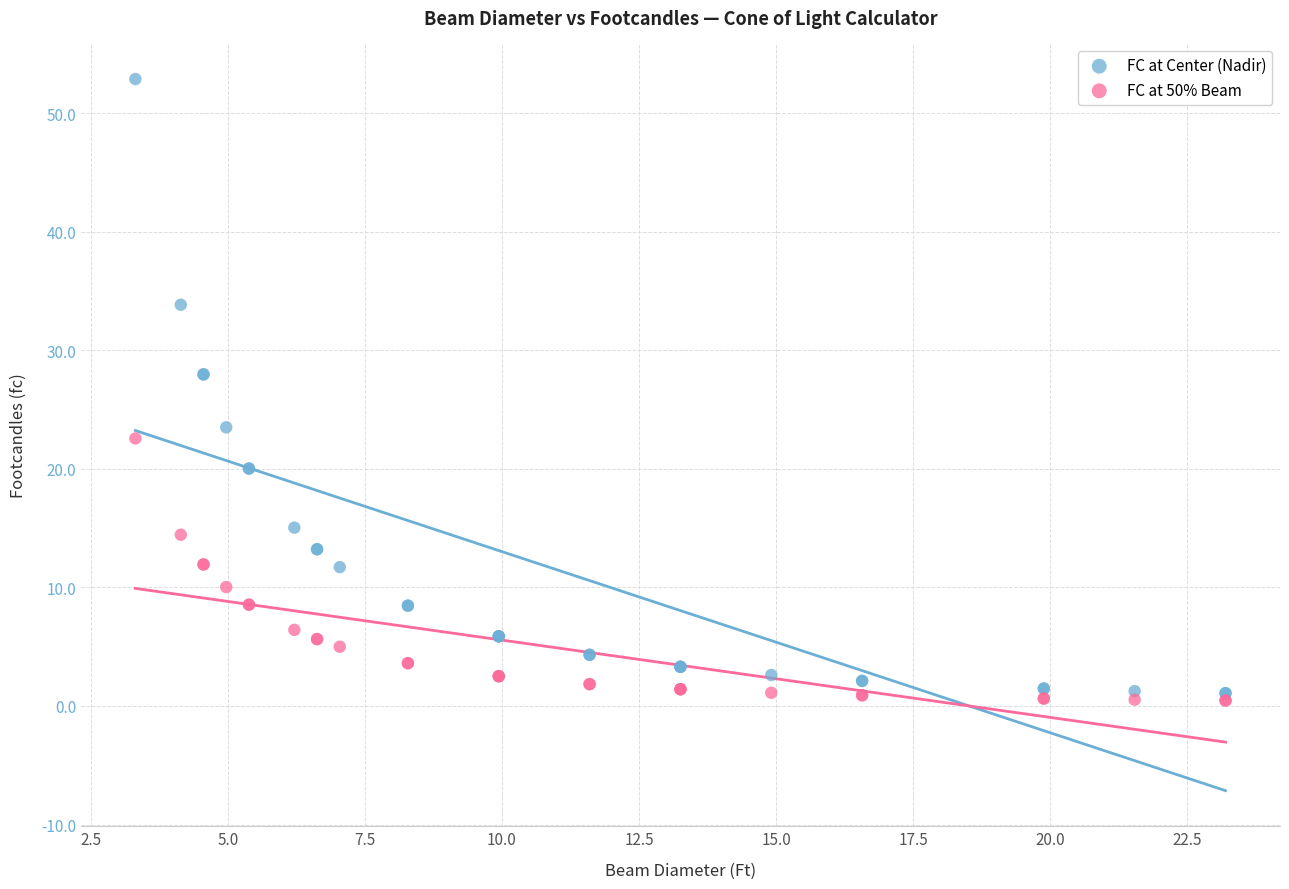

Which series has the largest Y range (max minus min)?

FC at Center (Nadir)